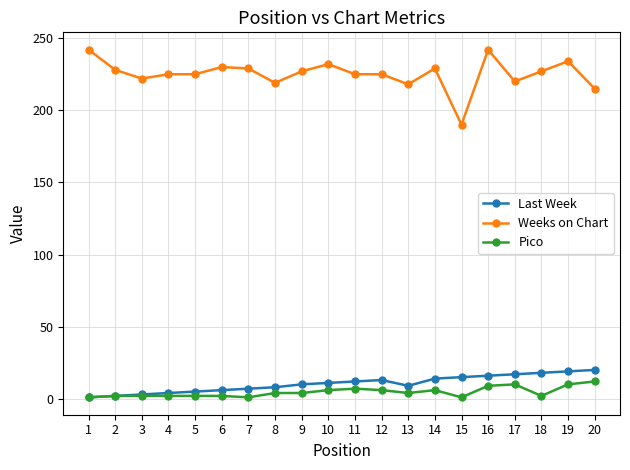

True or false: Last Week has a value of 9 at 13.

True